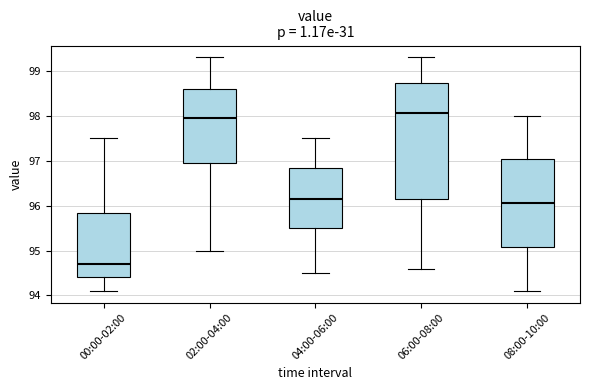

Reading left to right, read every box against the y-axis: the position of its median line, the range the box covers, and the ends of its whiskers. The values are not printed on the chart, so give them approximately, as read against the axis.

00:00-02:00: median 94.7, box 94.4 to 95.8, whiskers 94.1 to 97.5
02:00-04:00: median 98.0, box 97.0 to 98.6, whiskers 95.0 to 99.3
04:00-06:00: median 96.2, box 95.5 to 96.8, whiskers 94.5 to 97.5
06:00-08:00: median 98.1, box 96.2 to 98.7, whiskers 94.6 to 99.3
08:00-10:00: median 96.1, box 95.1 to 97.0, whiskers 94.1 to 98.0